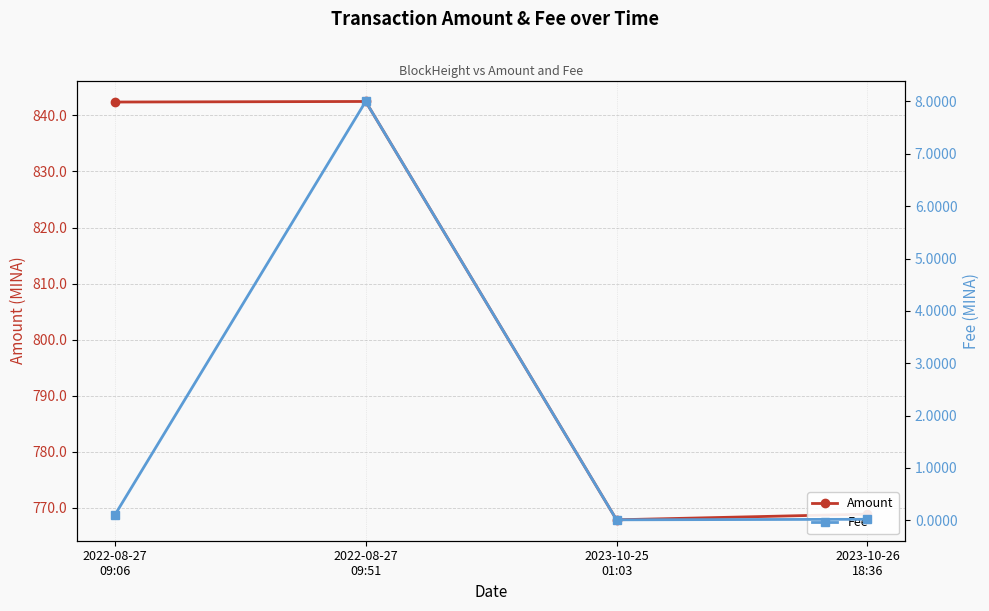

What is the sum of all Amount values?

3221.7